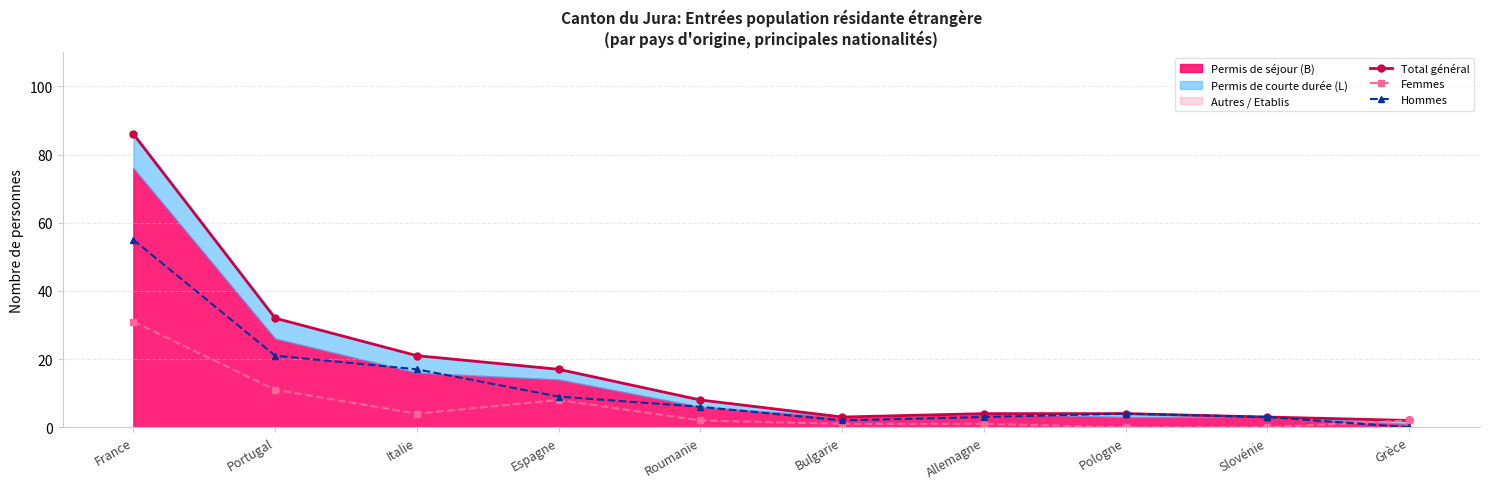

True or false: Hommes and Total général intersect in this chart.

False